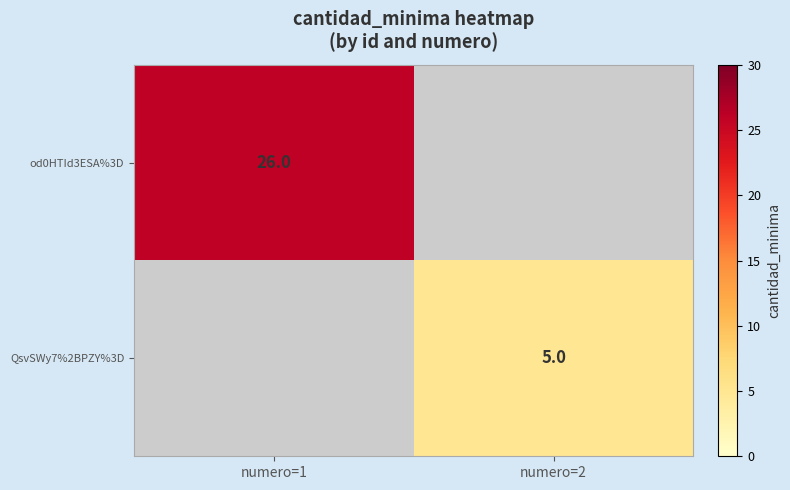

True or false: QsvSWy7%2BPZY%3D has a value of 3 at numero=2.

False